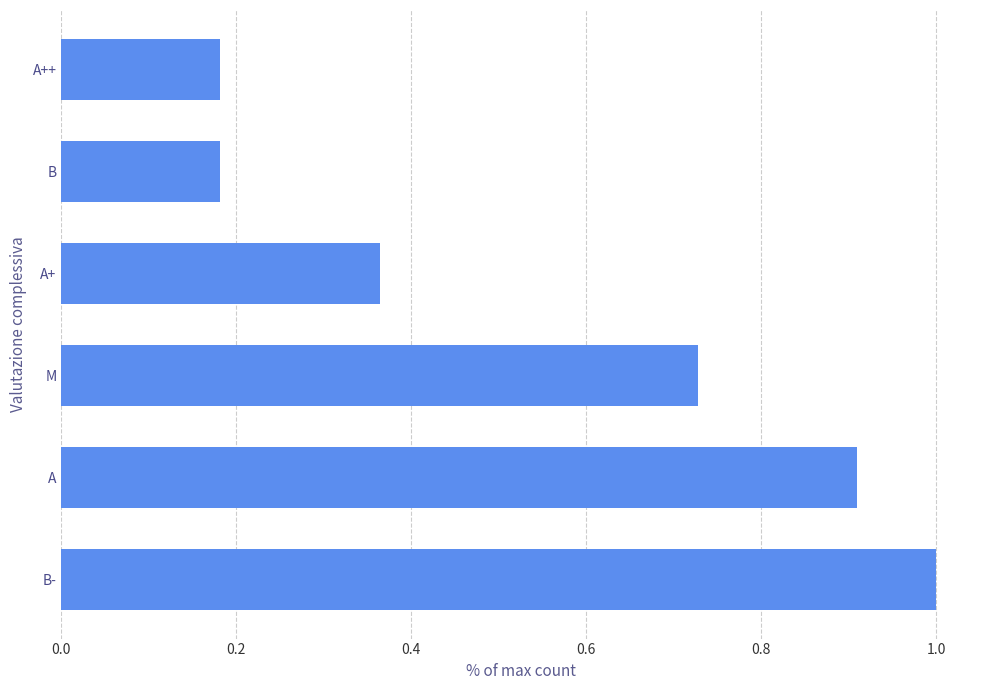

What is the difference between the maximum and minimum values?

0.8